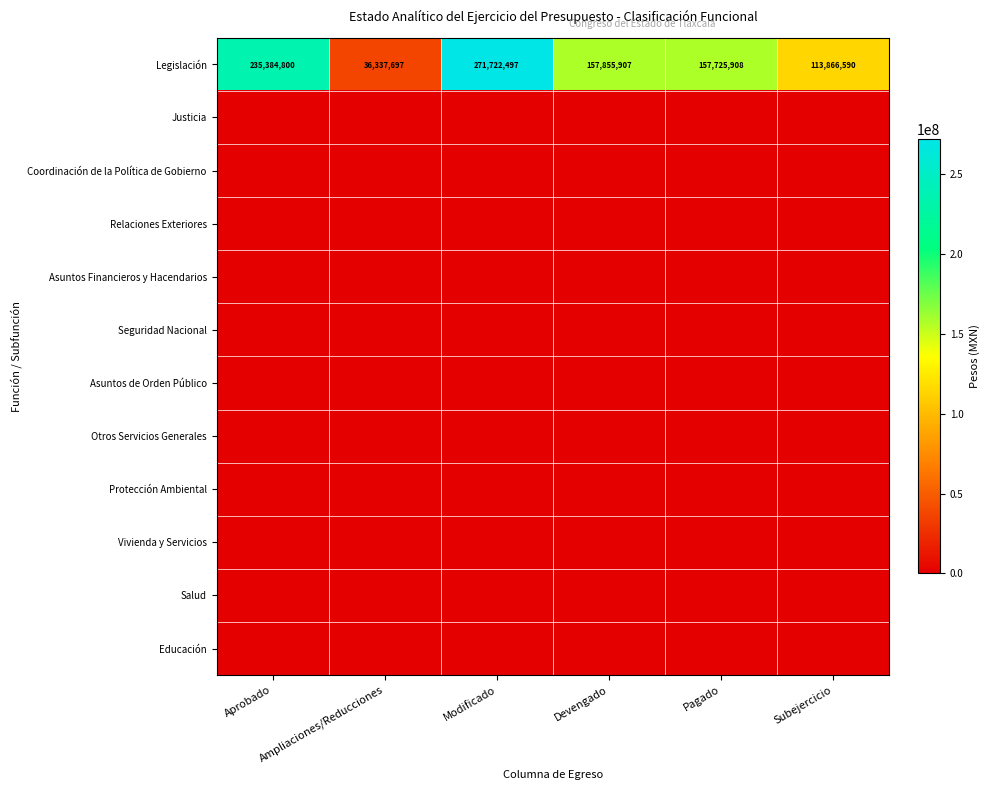

Which series has the largest total across all categories?

Legislación